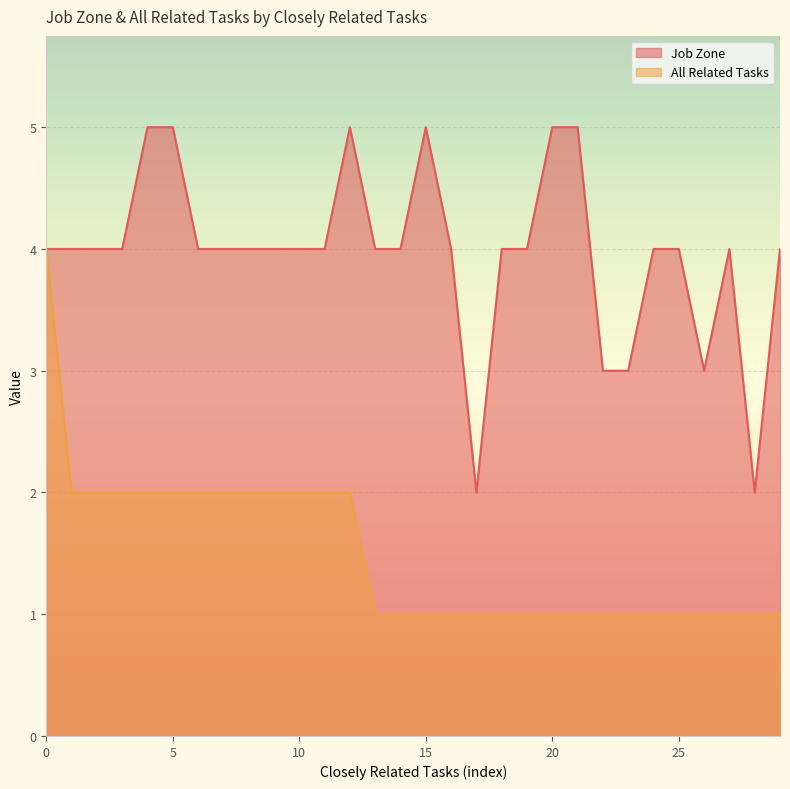

List the series in order of their overall mean, lowest first.

All Related Tasks, Job Zone